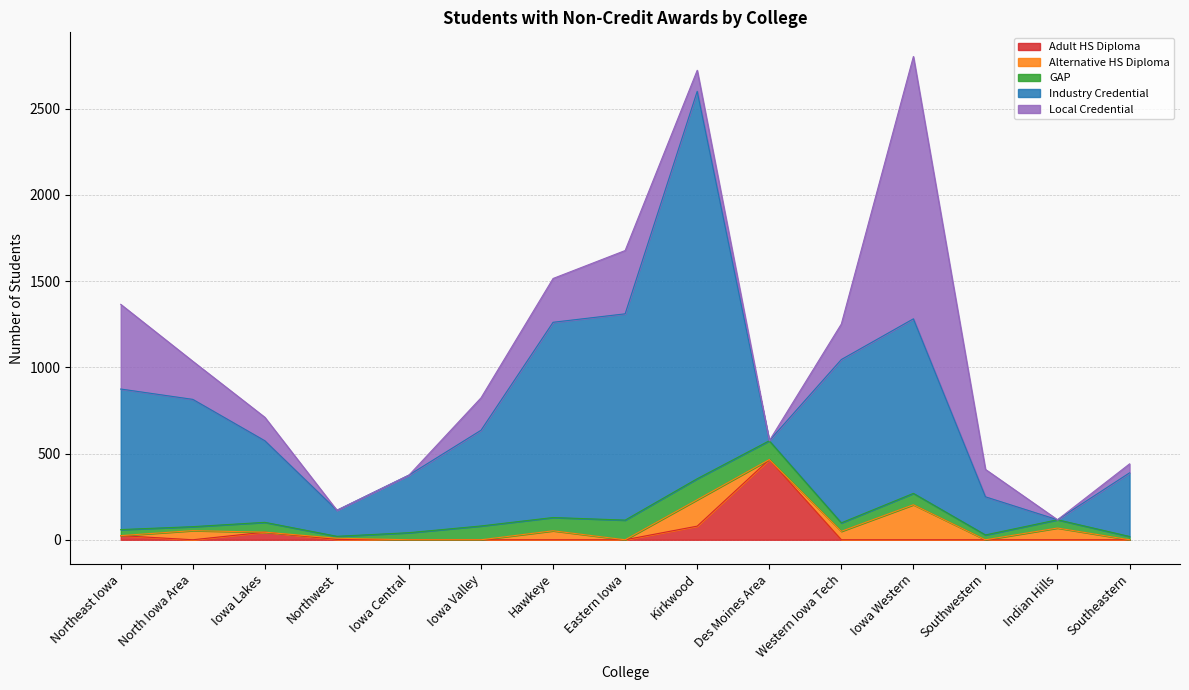

True or false: Local Credential has a value of 136 at Iowa Lakes.

True